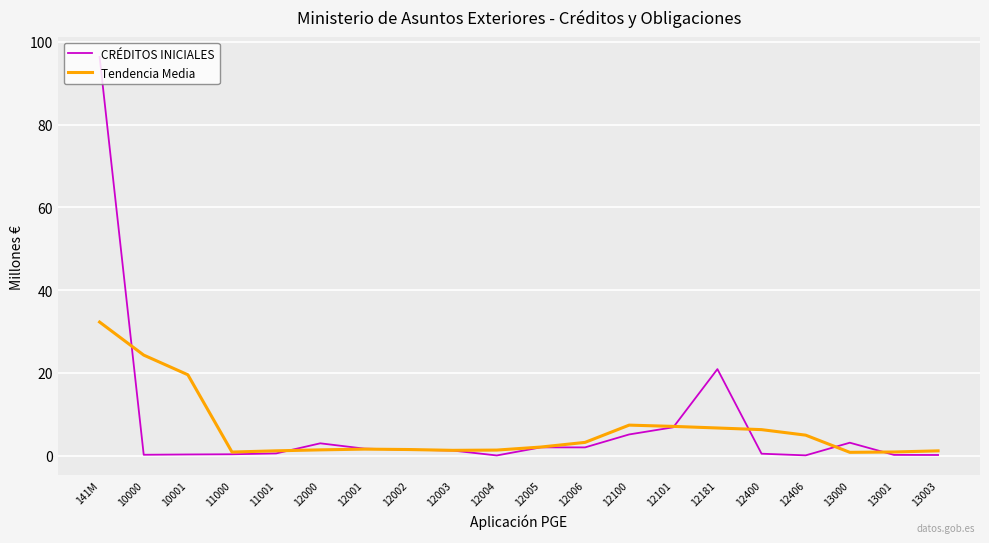

List the series in order of their peak value, highest first.

CRÉDITOS INICIALES, Tendencia Media